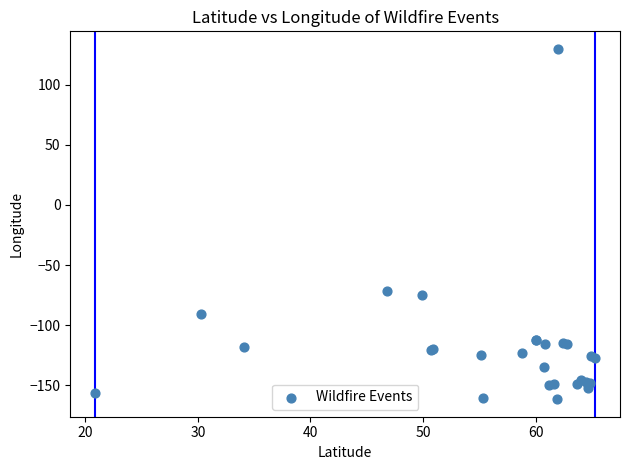

What Y value in the scatter plot is closest to -15?

-71.2